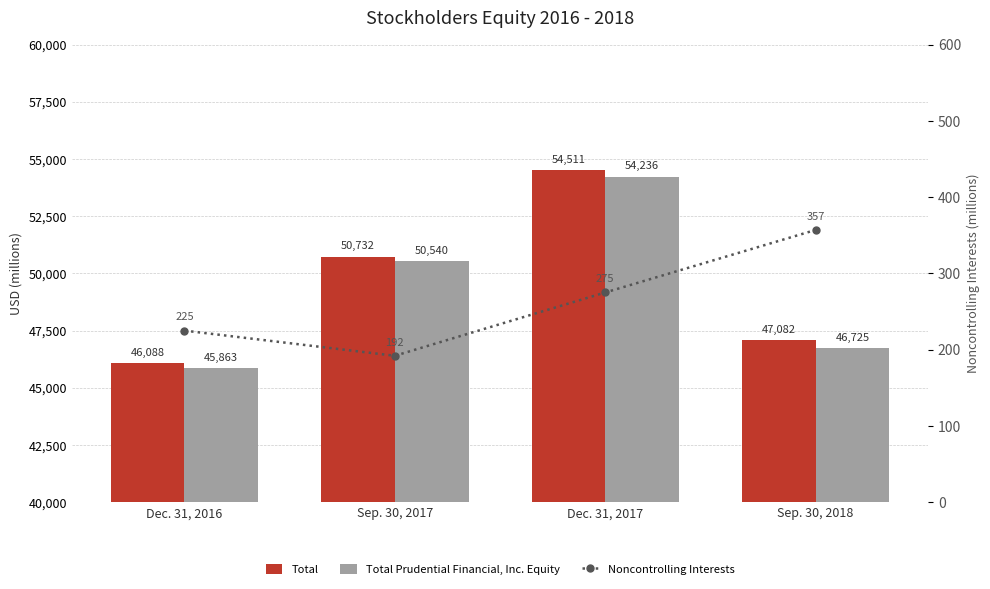

Which series has the largest range (max minus min)?

Total